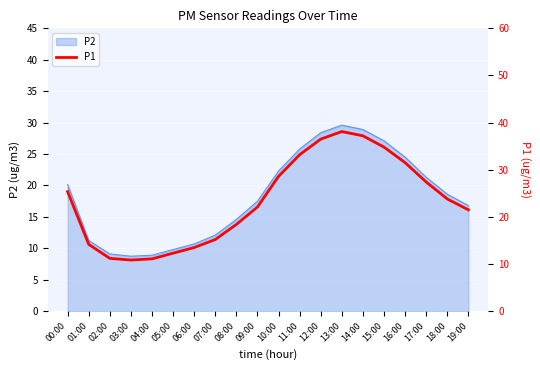

What is the difference between the maximum and minimum values?

27.2